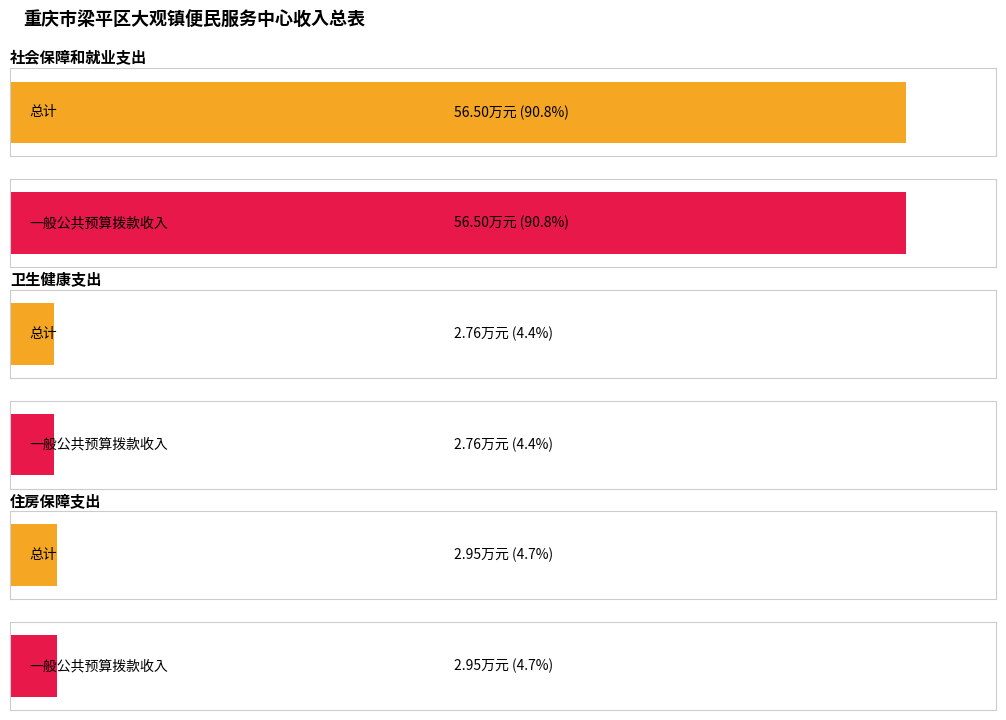

What is the label of the 3rd bar from the right?

住房保障支出